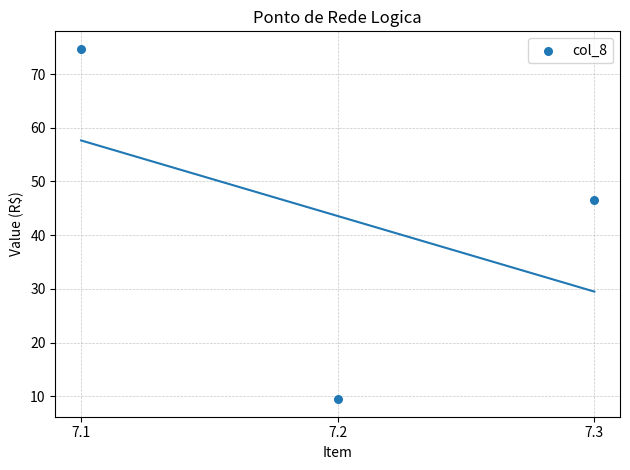

What is the average Y value?

43.6